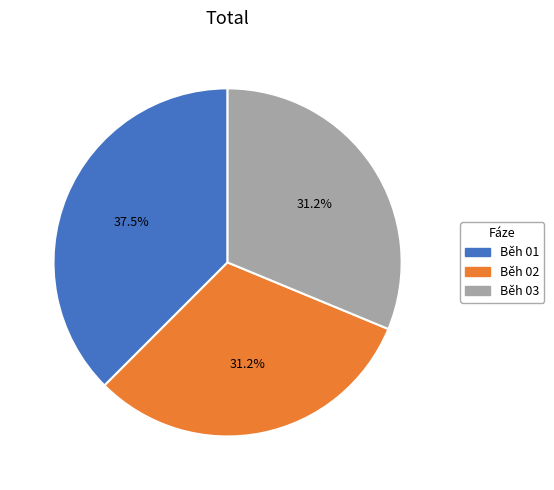

How many segments does this pie chart have?

3